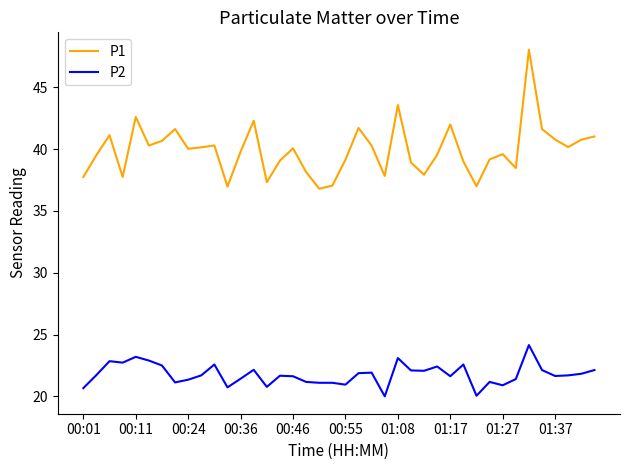

How many lines are shown in the chart?

2